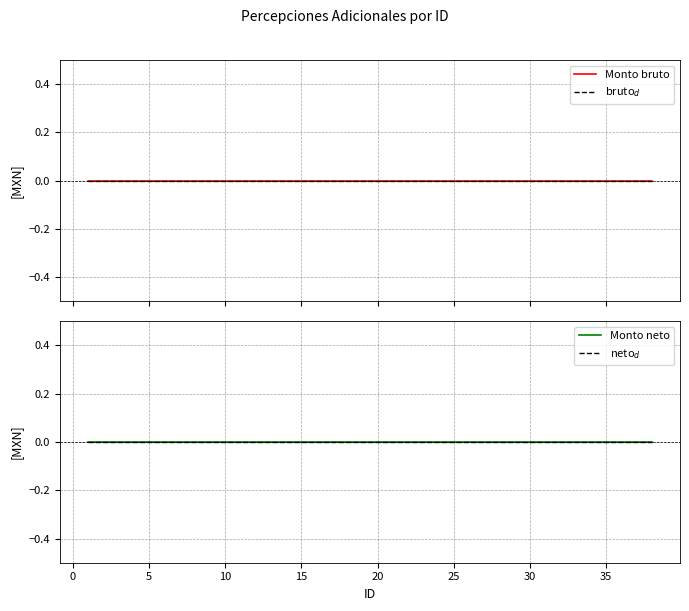

What value does the ID series have at 33, to the nearest 10?

30